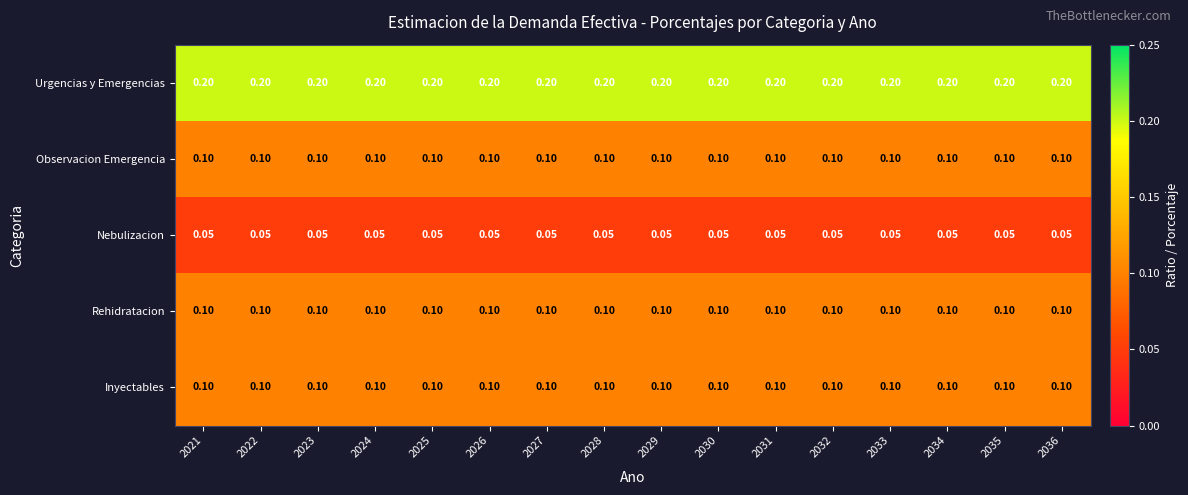

Which series has the largest total across all categories?

Urgencias y Emergencias